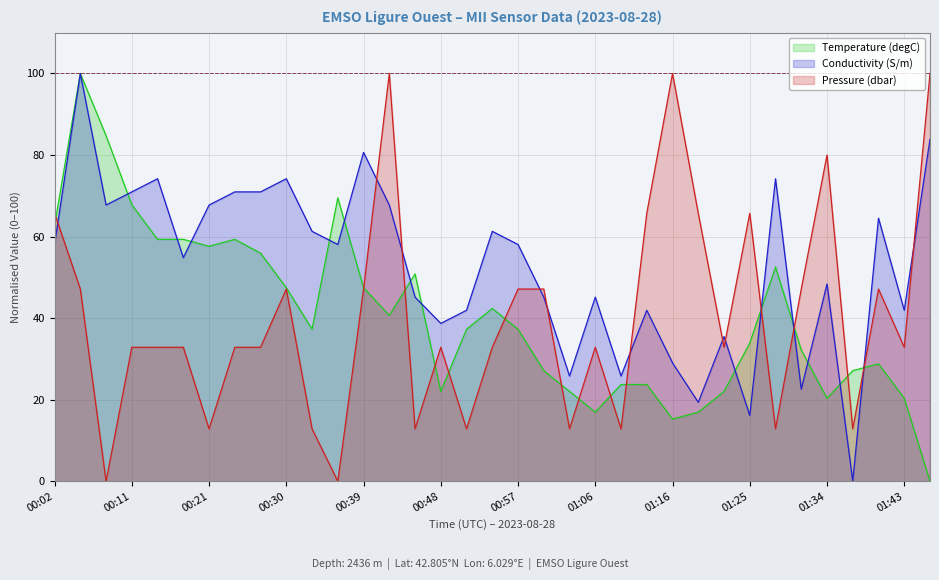

What is the difference between the second highest and second lowest values in the Temperature (degC) series?

69.5